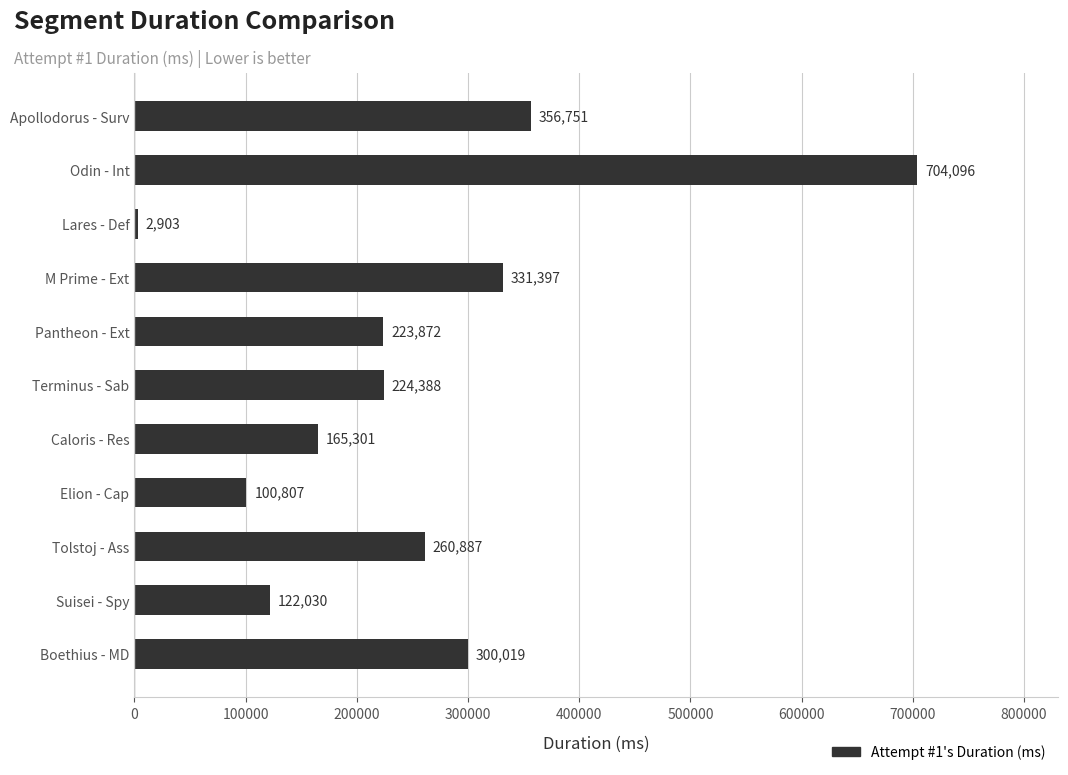

List the labels in order of value, smallest first.

Lares - Def, Elion - Cap, Suisei - Spy, Caloris - Res, Pantheon - Ext, Terminus - Sab, Tolstoj - Ass, Boethius - MD, M Prime - Ext, Apollodorus - Surv, Odin - Int